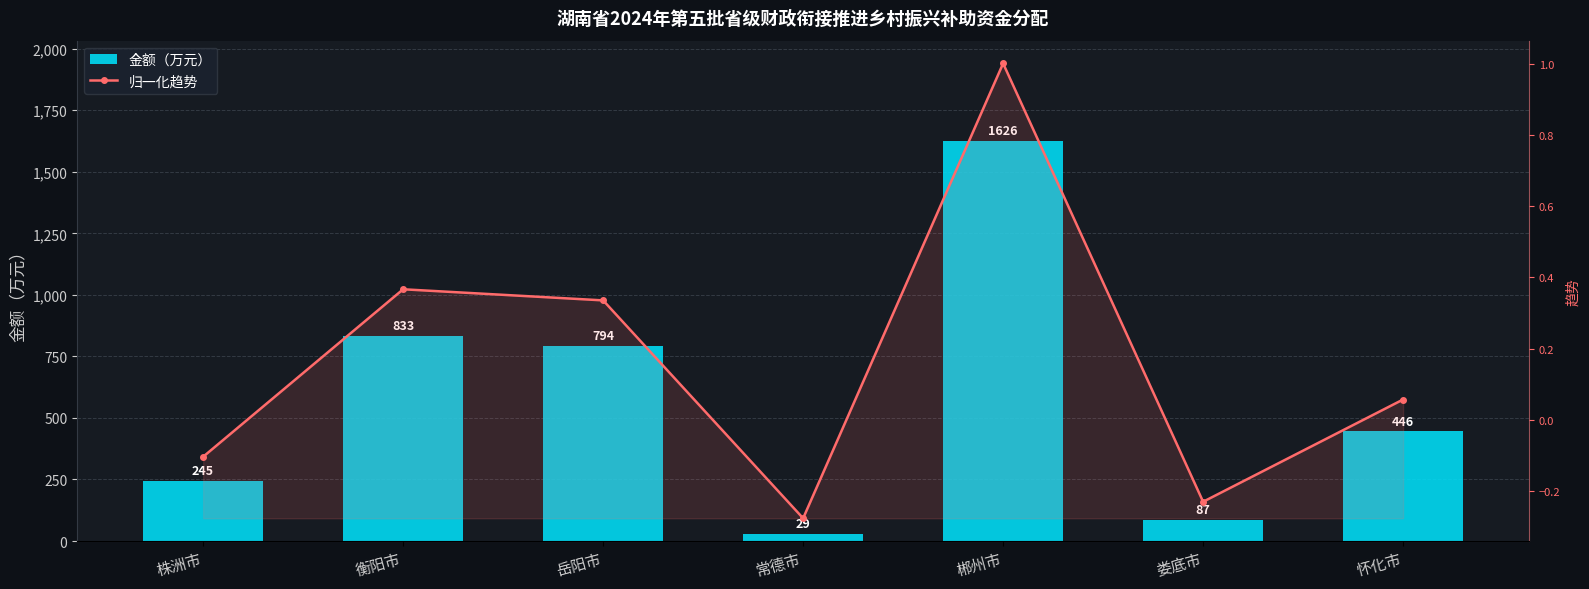

What is the smallest value displayed?

-0.3